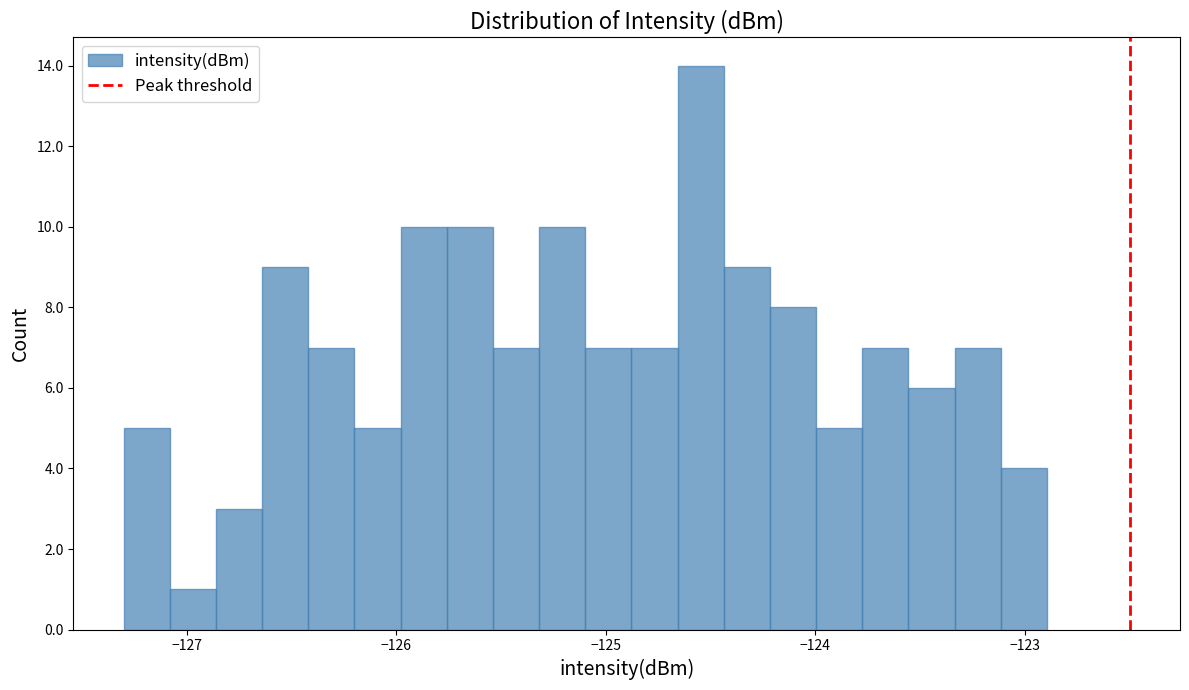

Read against the x-axis, roughly where is the centre of the tallest bar?

-124.5